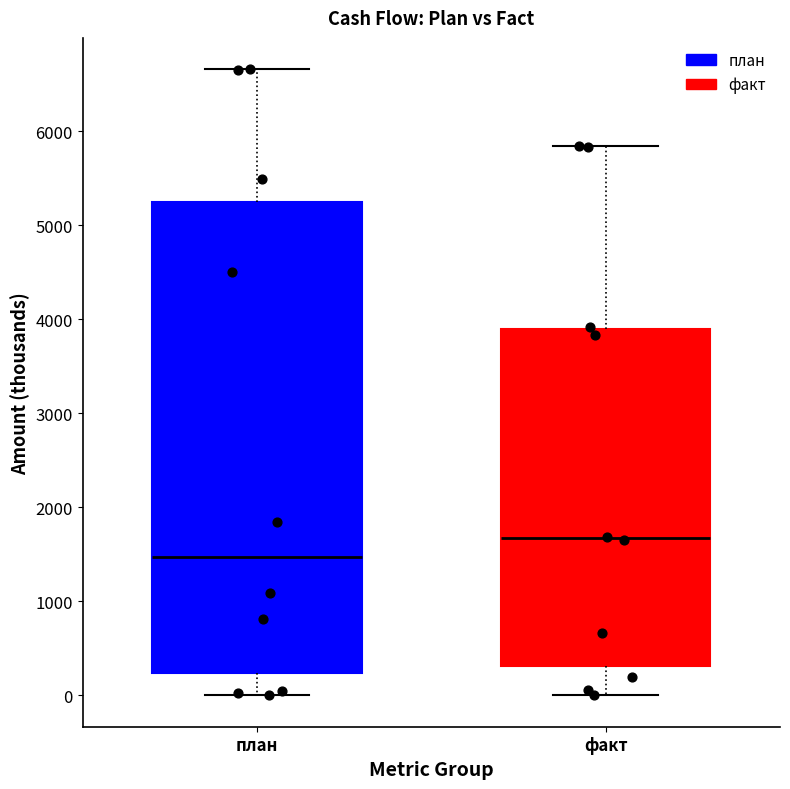

Reading left to right, read every box against the y-axis: the position of its median line, the range the box covers, and the ends of its whiskers. The values are not printed on the chart, so give them approximately, as read against the axis.

план: median 1500, box 200 to 5200, whiskers 0 to 6700
факт: median 1700, box 300 to 3900, whiskers 0 to 5800